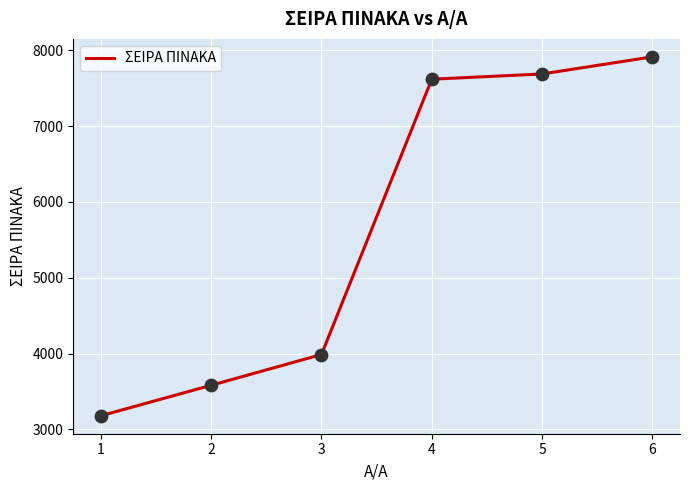

What is the change in value from 1 to 6?

+4734